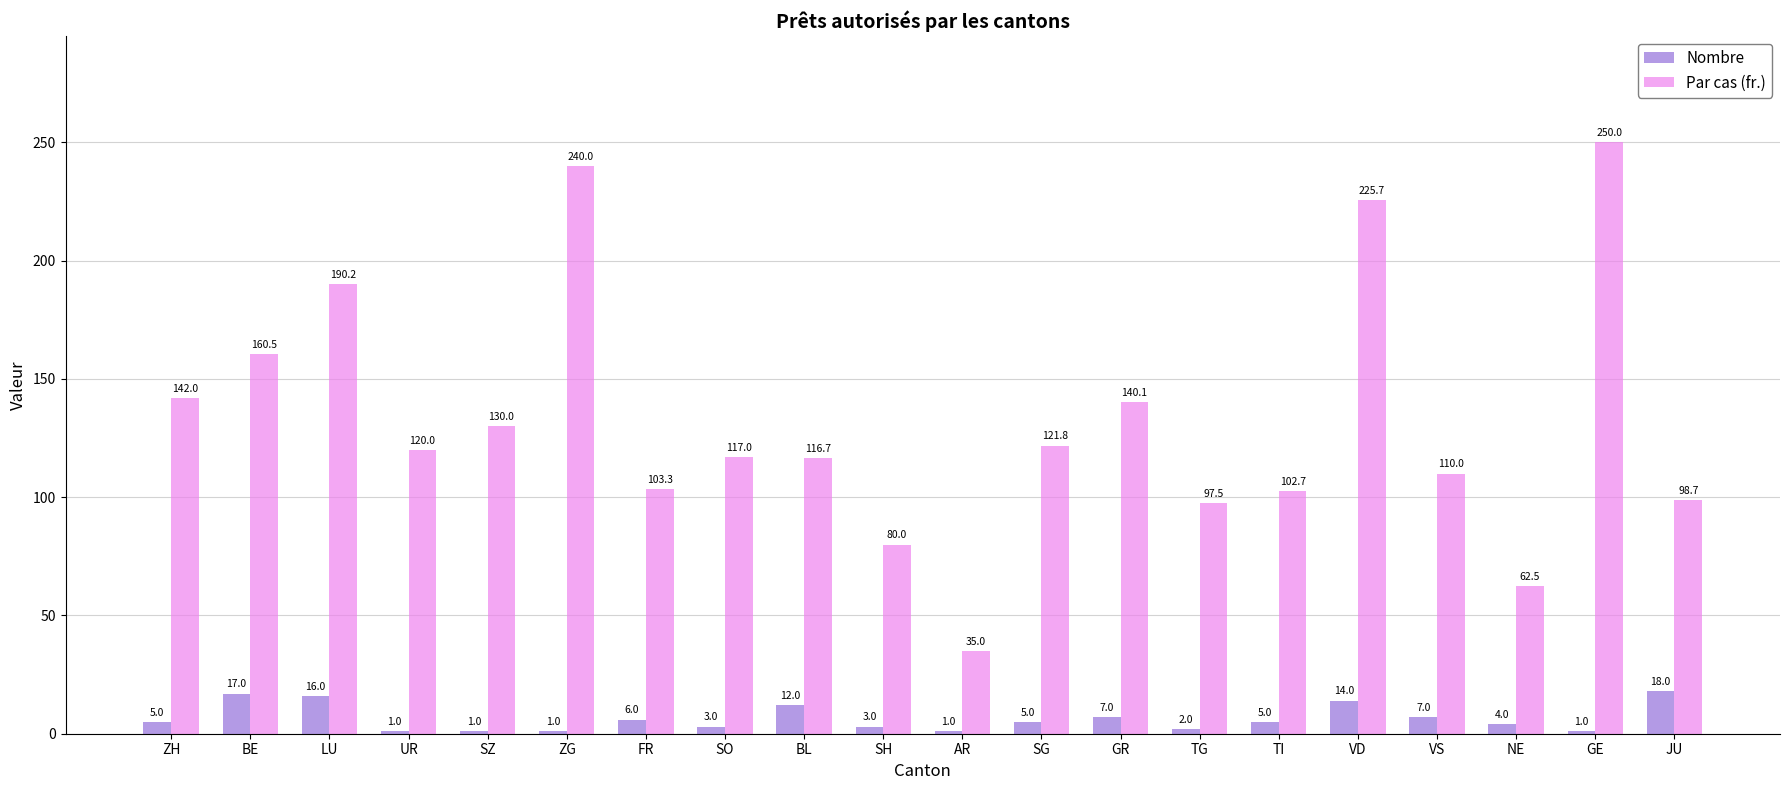

Reading left to right, transcribe all the data shown in this chart.

Nombre: 5.0	17.0	16.0	1.0	1.0	1.0	6.0	3.0	12.0	3.0	1.0	5.0	7.0	2.0	5.0	14.0	7.0	4.0	1.0	18.0
Par cas (fr.): 142.0	160.5	190.2	120.0	130.0	240.0	103.3	117.0	116.7	80.0	35.0	121.8	140.1	97.5	102.7	225.7	110.0	62.5	250.0	98.7